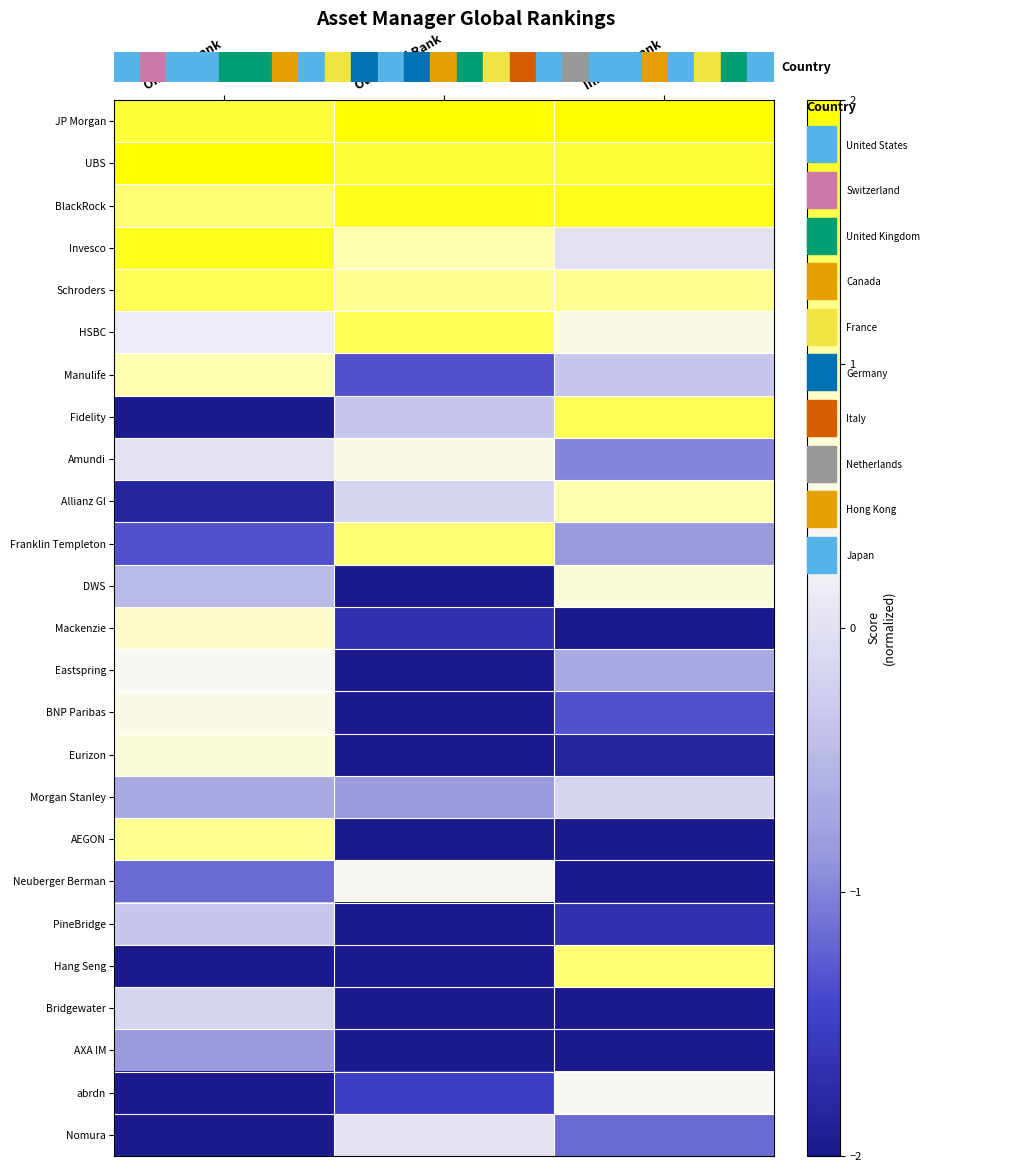

How many series are shown in this chart?

25